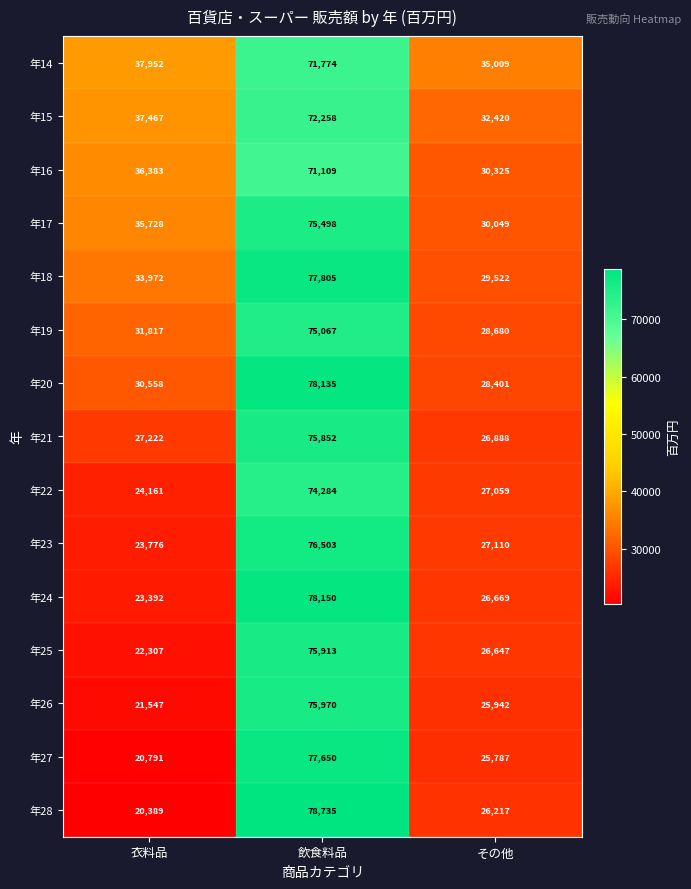

What is the approximate value of 年17 at 飲食料品?

75498